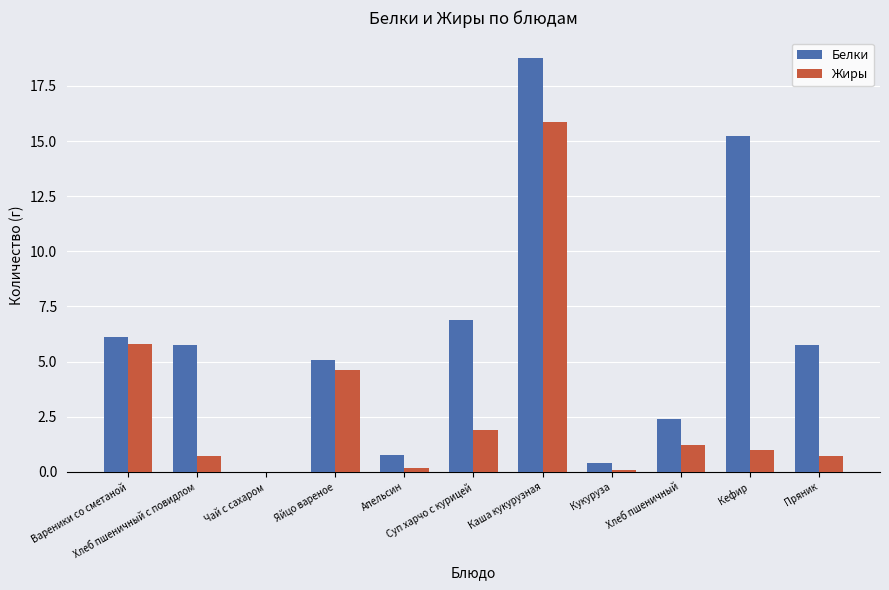

Which series has the largest total across all categories?

Белки